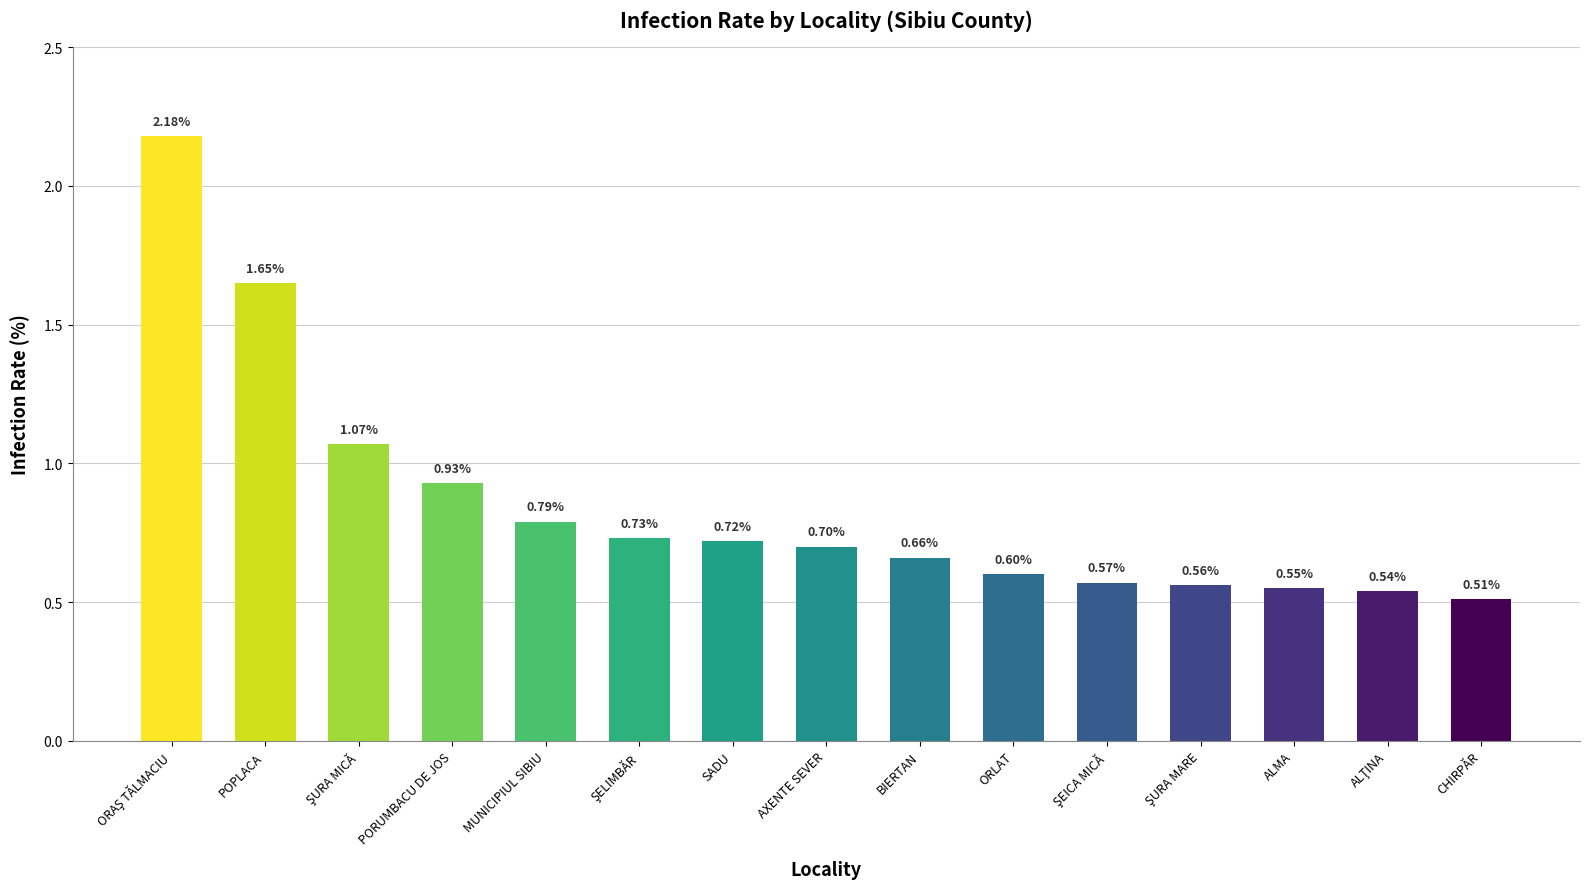

At which label is the value closest to 1?

PORUMBACU DE JOS